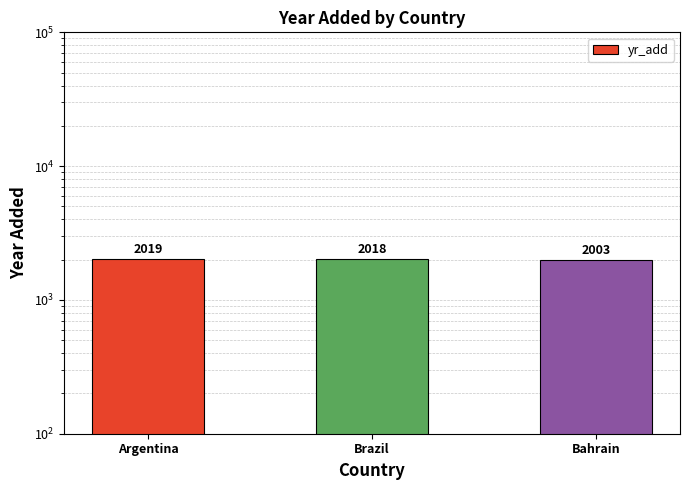

What is the greatest value displayed?

2019